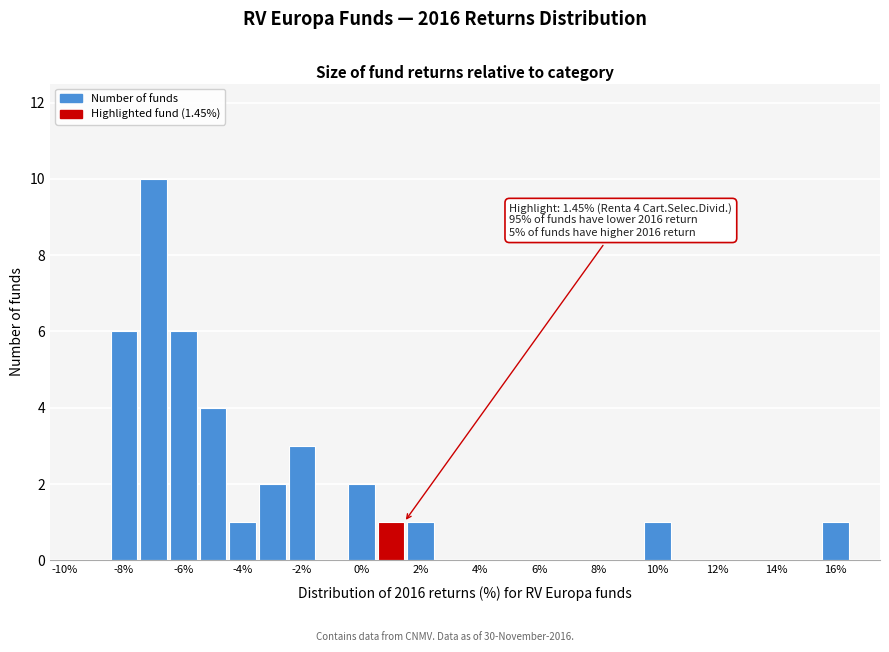

Over which range of the x-axis is the bar tallest?

-7.5 to -6.5